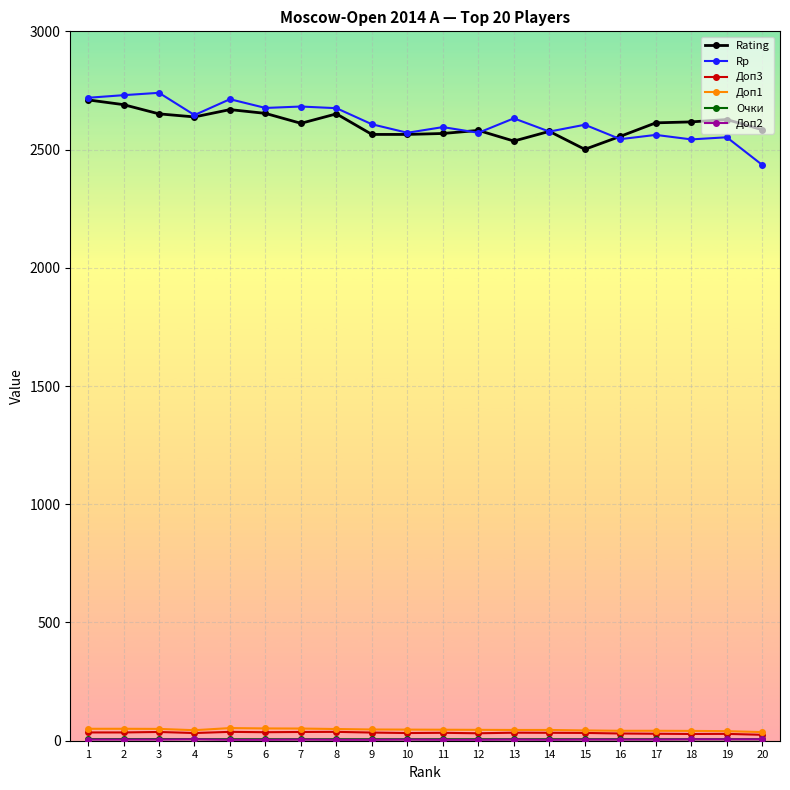

What is the value of the Доп3 point at the 13th from the left?

34.0